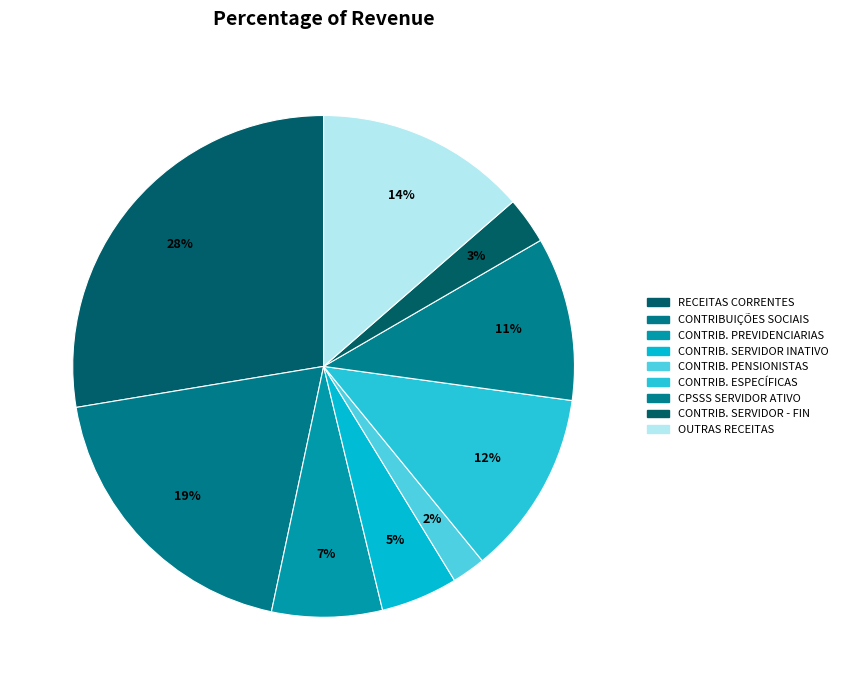

What is the largest slice in the pie chart?

RECEITAS CORRENTES